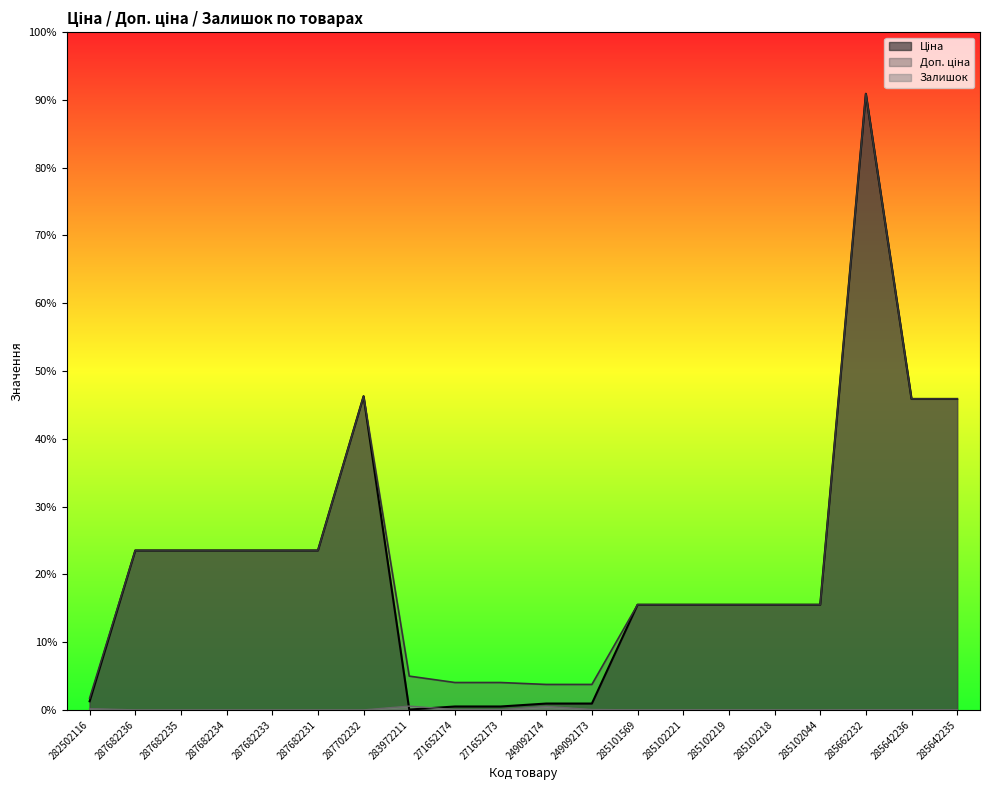

Reading left to right, list all the values displayed in this chart.

Ціна: 282502116=818.5	287682236=15120.0	287682235=15120.0	287682234=15120.0	287682233=15120.0	287682231=15120.0	287702232=29747.2	283972211=32.0	271652174=324.8	271652173=324.8	249092174=603.7	249092173=603.7	285101569=9975.0	285102221=9975.0	285102219=9975.0	285102218=9975.0	285102044=9975.0	285662232=58426.5	285642236=29491.5	285642235=29491.5
Доп. ціна: 282502116=1109.2	287682236=15120.0	287682235=15120.0	287682234=15120.0	287682233=15120.0	287682231=15120.0	287702232=29747.2	283972211=3205.0	271652174=2598.3	271652173=2598.3	249092174=2414.8	249092173=2414.8	285101569=9975.0	285102221=9975.0	285102219=9975.0	285102218=9975.0	285102044=9975.0	285662232=58426.5	285642236=29491.5	285642235=29491.5
Залишок: 282502116=125.0	287682236=0.0	287682235=0.0	287682234=0.0	287682233=0.0	287682231=0.0	287702232=0.0	283972211=360.0	271652174=34.0	271652173=15.0	249092174=328.0	249092173=38.0	285101569=7.0	285102221=11.0	285102219=9.0	285102218=3.0	285102044=1.0	285662232=14.0	285642236=14.0	285642235=13.0